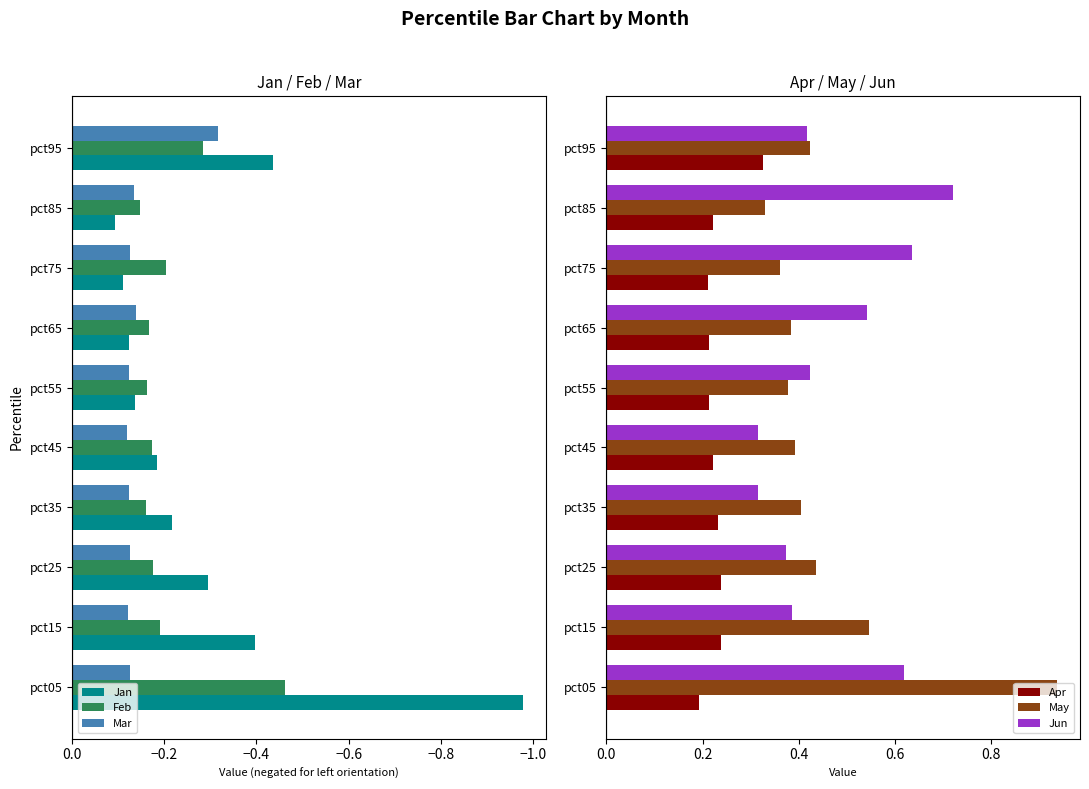

What is the difference between the maximum and minimum values in the Feb series?

0.3